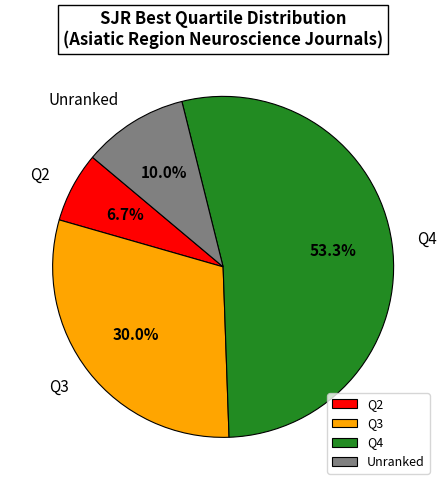

Rank the categories by value from highest to lowest.

Q4, Q3, Unranked, Q2